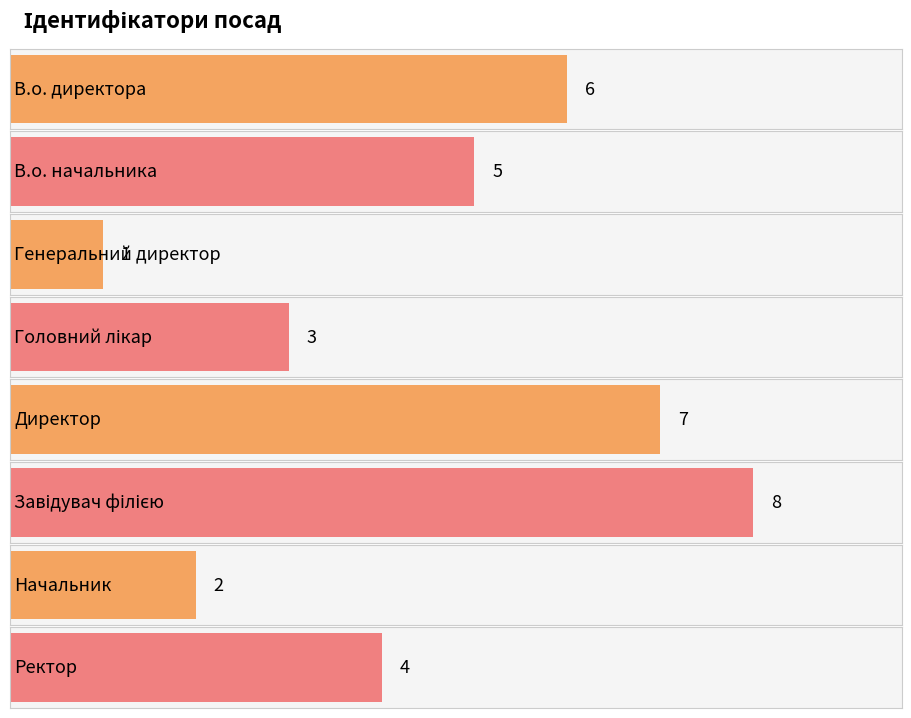

What is the minimum value shown in the chart?

1